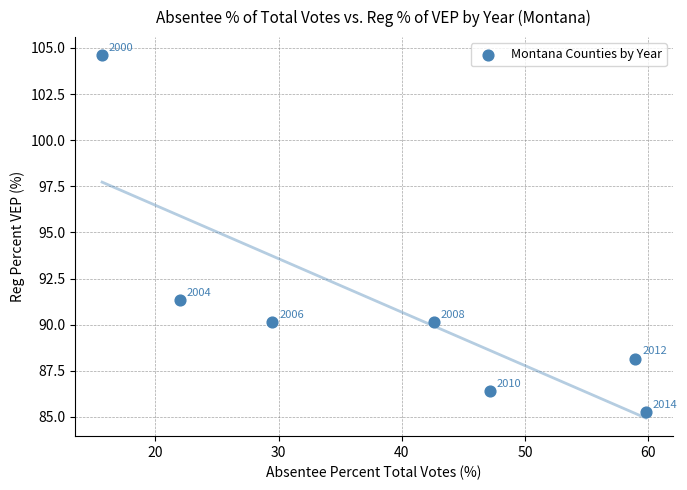

What Y value in the scatter plot is closest to 94?

91.3